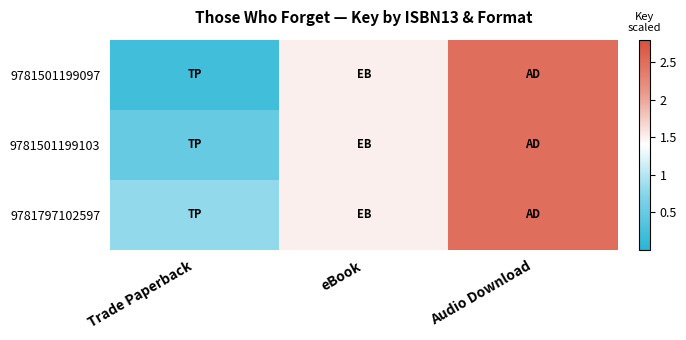

Reading right to left, list all the values displayed in this chart.

9781501199097: Audio Download=2.5	eBook=1.5	Trade Paperback=0.2
9781501199103: Audio Download=2.5	eBook=1.5	Trade Paperback=0.5
9781797102597: Audio Download=2.5	eBook=1.5	Trade Paperback=0.8